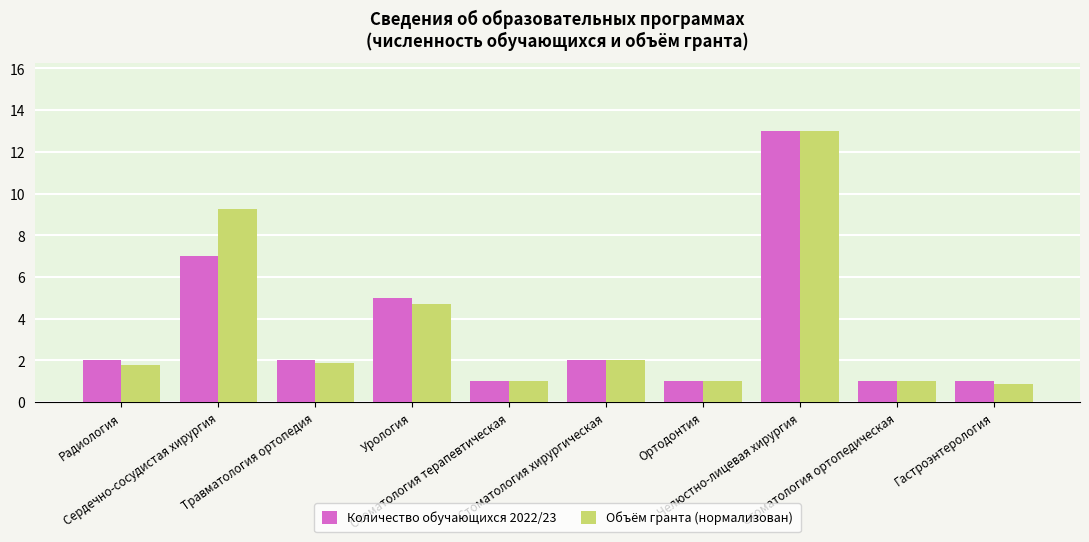

What is the maximum value for Количество обучающихся 2022/23?

13.0